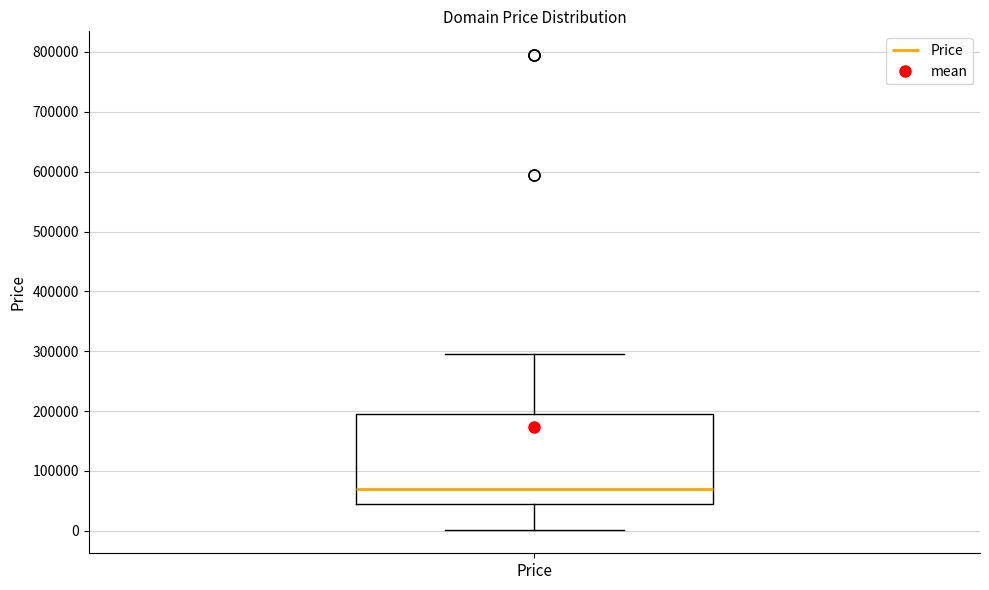

Read this box plot against the y-axis: the position of the median line, the range covered by the box, and the ends of both whiskers. The values are not printed on the chart, so give them approximately, as read against the axis.

median 70000, box 40000 to 190000, whiskers 0 to 290000